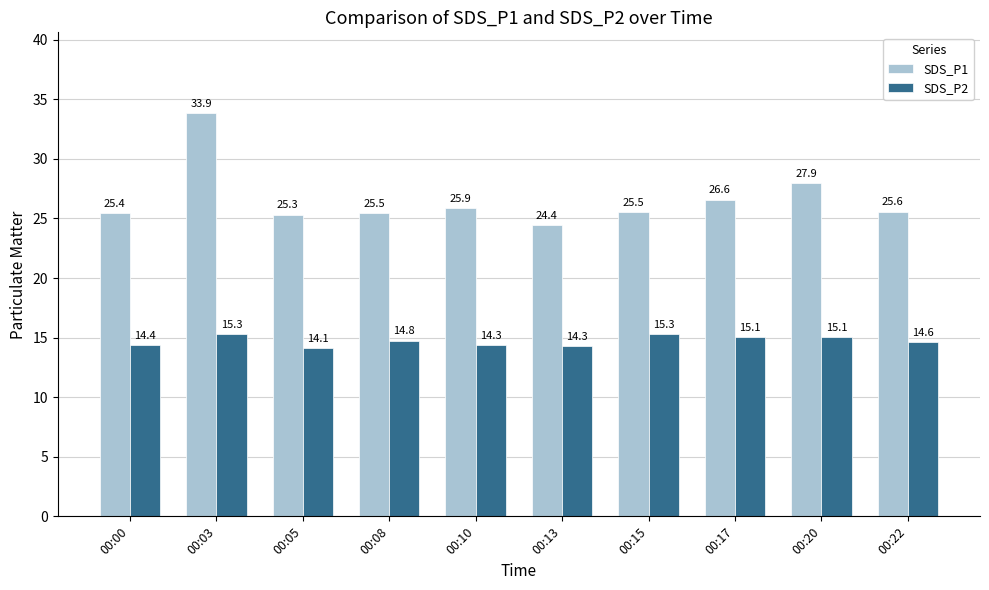

Rank the series by their average value, from lowest to highest.

SDS_P2, SDS_P1